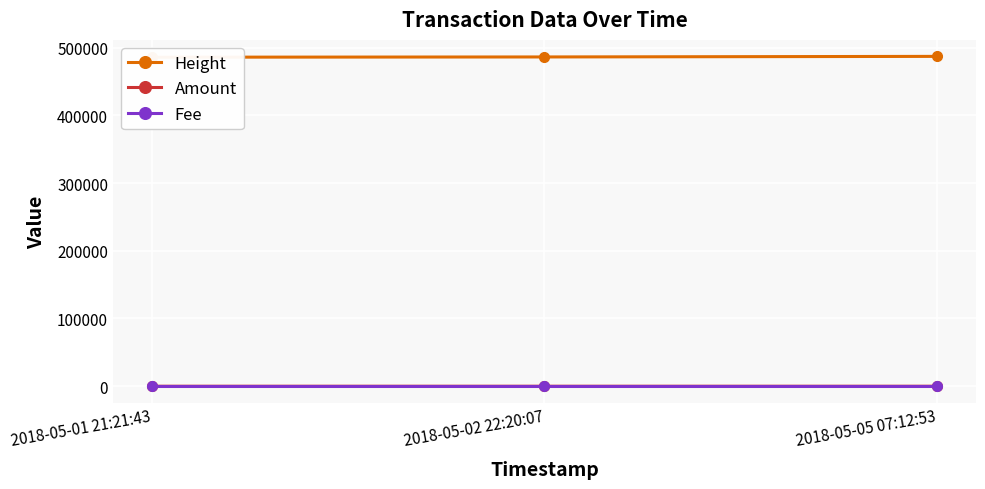

How many lines are shown in the chart?

3